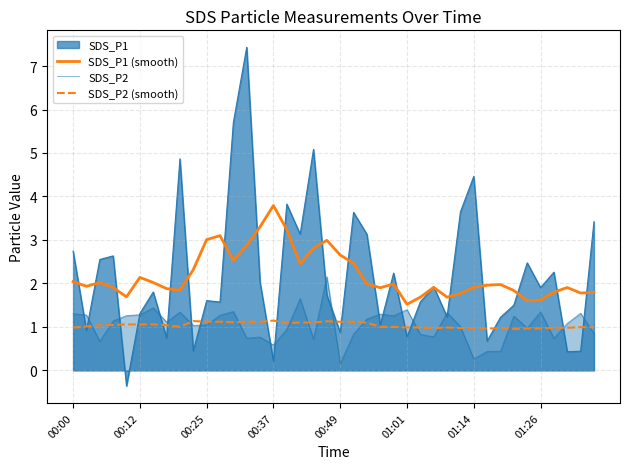

Is it true that SDS_P1 (smooth) equals 2.5 at 12?

True